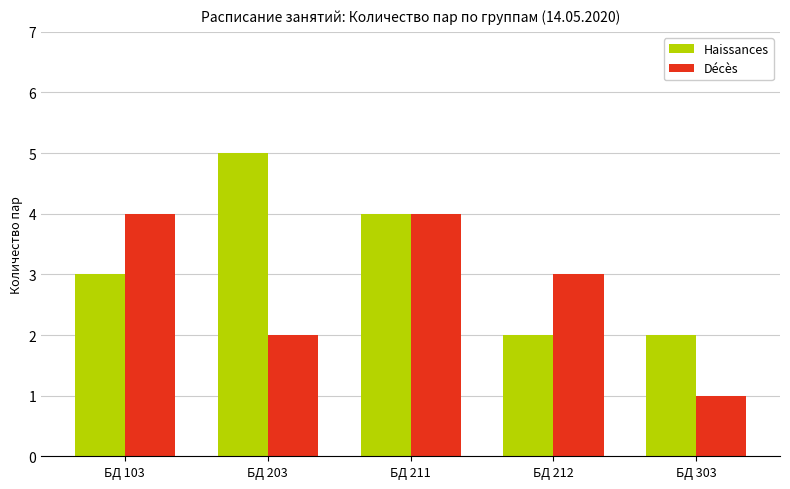

What is the greatest value displayed?

5